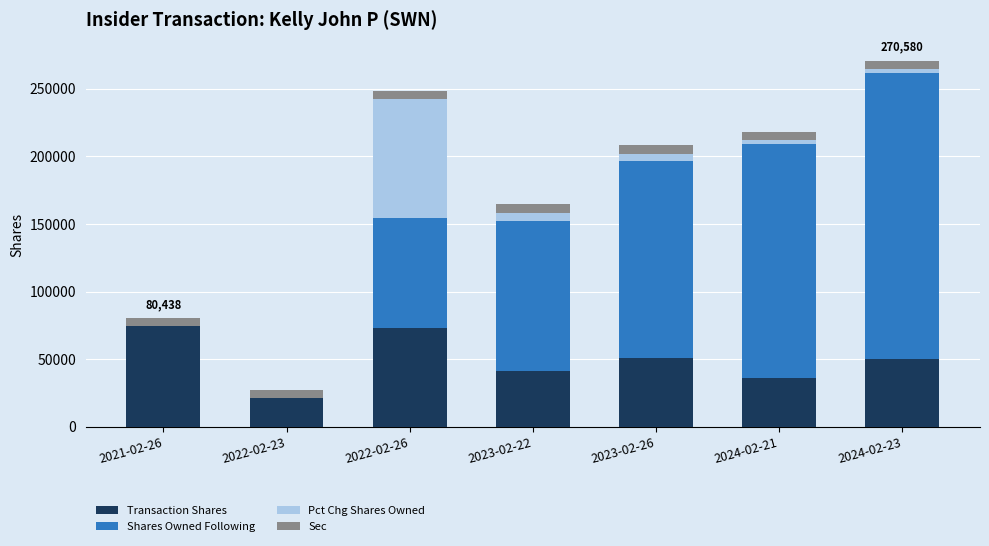

What is the sum of all Transaction Shares values?

347660